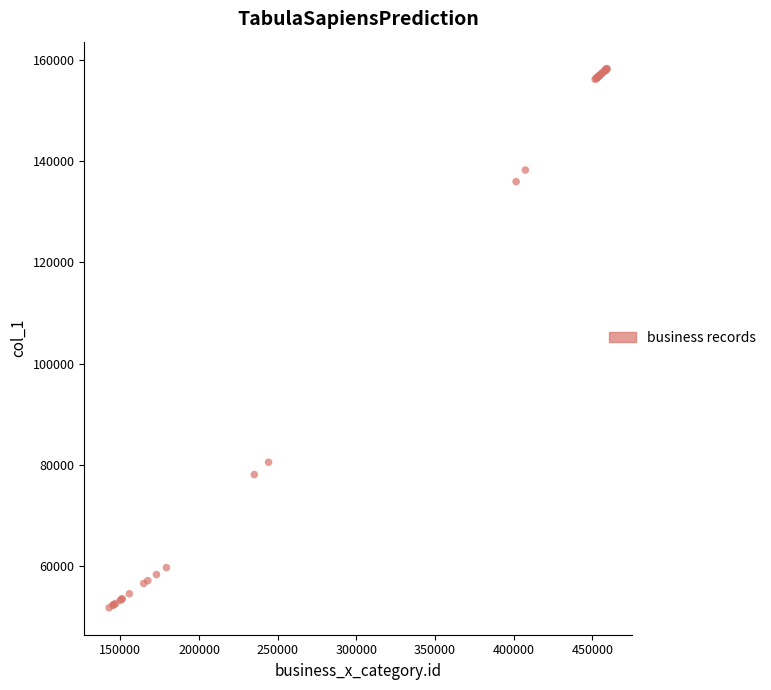

What Y value in the scatter plot is closest to 105017?

80530